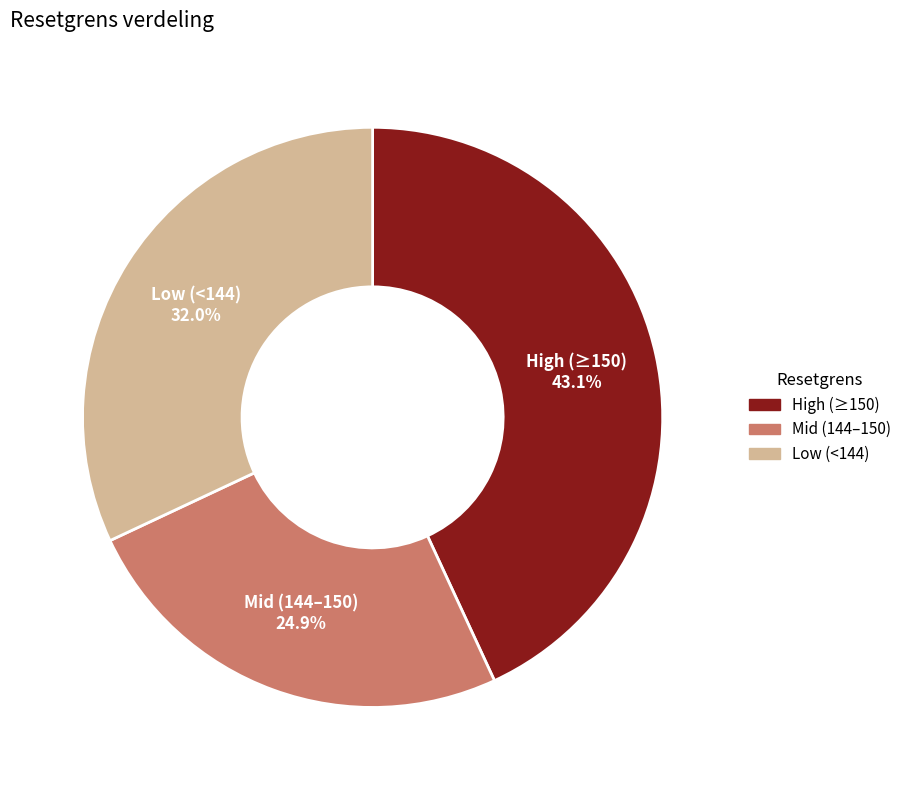

Is there a majority slice in this chart?

No